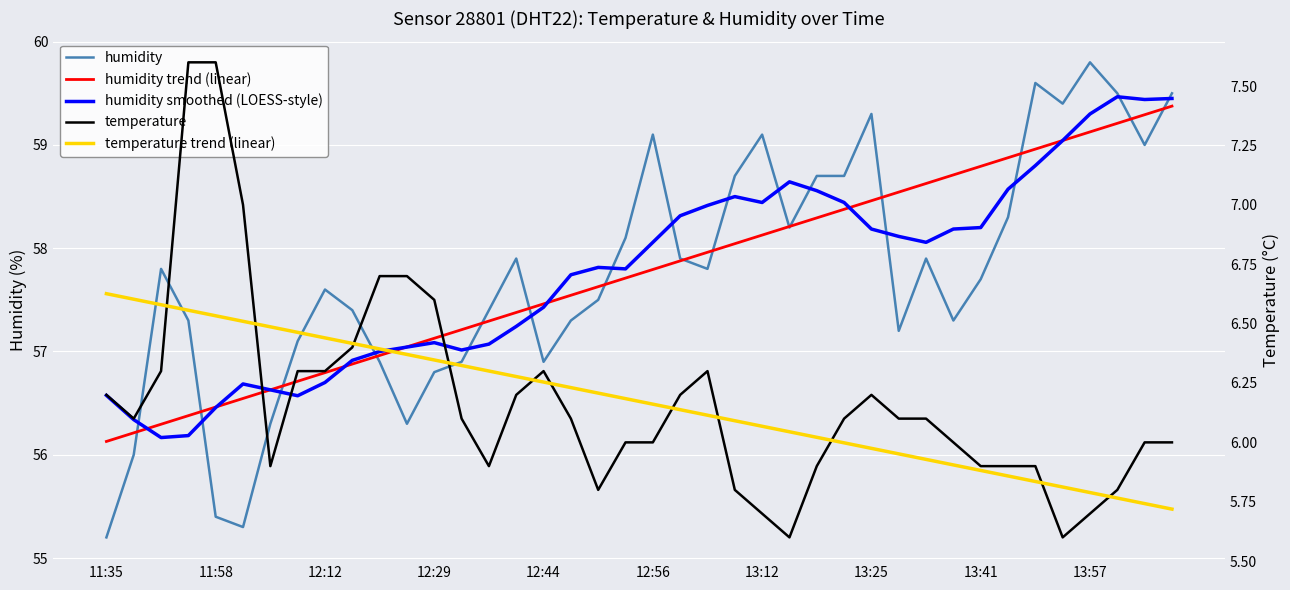

Reading left to right, list all the values displayed in this chart.

humidity: 55.2	56.0	57.8	57.3	55.4	55.3	56.3	57.1	57.6	57.4	56.9	56.3	56.8	56.9	57.4	57.9	56.9	57.3	57.5	58.1	59.1	57.9	57.8	58.7	59.1	58.2	58.7	58.7	59.3	57.2	57.9	57.3	57.7	58.3	59.6	59.4	59.8	59.5	59.0	59.5
humidity trend (linear): 56.1	56.2	56.3	56.4	56.5	56.5	56.6	56.7	56.8	56.9	57.0	57.0	57.1	57.2	57.3	57.4	57.5	57.5	57.6	57.7	57.8	57.9	58.0	58.0	58.1	58.2	58.3	58.4	58.5	58.5	58.6	58.7	58.8	58.9	59.0	59.0	59.1	59.2	59.3	59.4
humidity smoothed (LOESS-style): 56.6	56.3	56.2	56.2	56.5	56.7	56.6	56.6	56.7	56.9	57.0	57.0	57.1	57.0	57.1	57.2	57.4	57.7	57.8	57.8	58.1	58.3	58.4	58.5	58.4	58.6	58.6	58.4	58.2	58.1	58.1	58.2	58.2	58.6	58.8	59.0	59.3	59.5	59.4	59.5
temperature: 6.2	6.1	6.3	7.6	7.6	7.0	5.9	6.3	6.3	6.4	6.7	6.7	6.6	6.1	5.9	6.2	6.3	6.1	5.8	6.0	6.0	6.2	6.3	5.8	5.7	5.6	5.9	6.1	6.2	6.1	6.1	6.0	5.9	5.9	5.9	5.6	5.7	5.8	6.0	6.0
temperature trend (linear): 6.6	6.6	6.6	6.6	6.5	6.5	6.5	6.5	6.4	6.4	6.4	6.4	6.3	6.3	6.3	6.3	6.3	6.2	6.2	6.2	6.2	6.1	6.1	6.1	6.1	6.0	6.0	6.0	6.0	6.0	5.9	5.9	5.9	5.9	5.8	5.8	5.8	5.8	5.7	5.7